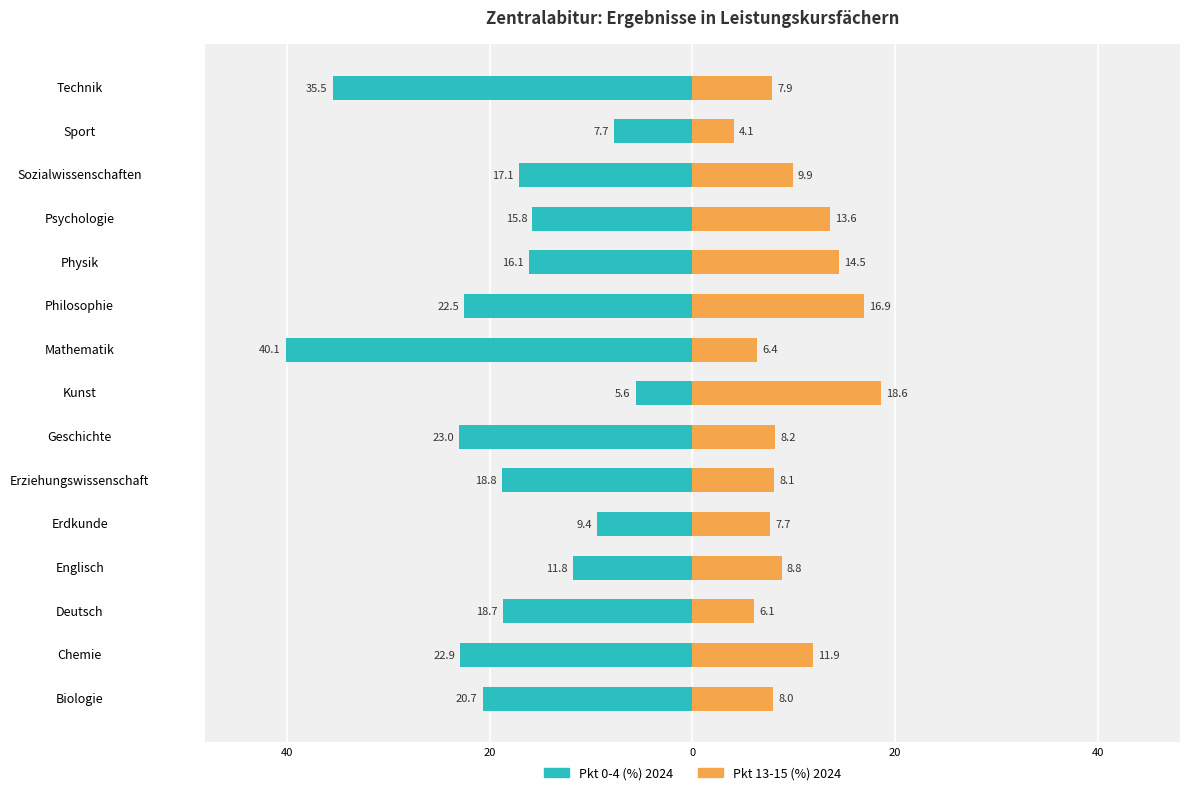

What is the value of the Pkt 0-4 (%) 2024 bar at the 14th from the left?

-7.7